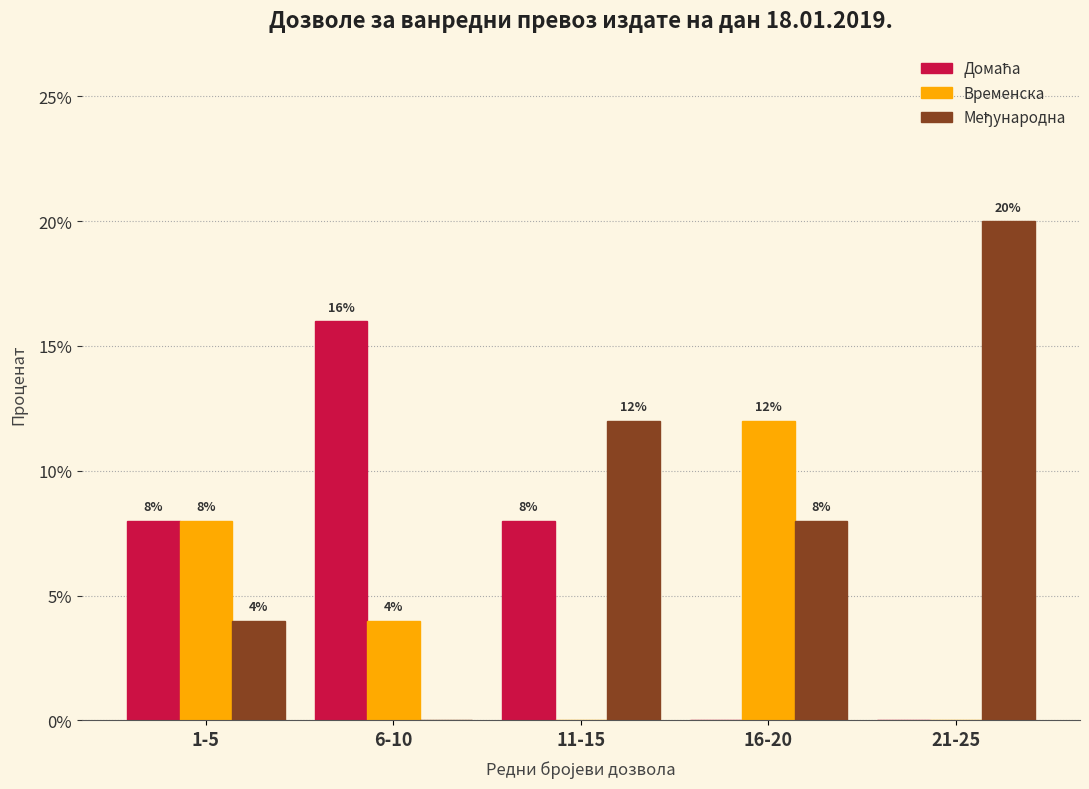

Between 11-15 and 16-20, which series saw the biggest shift?

Временска